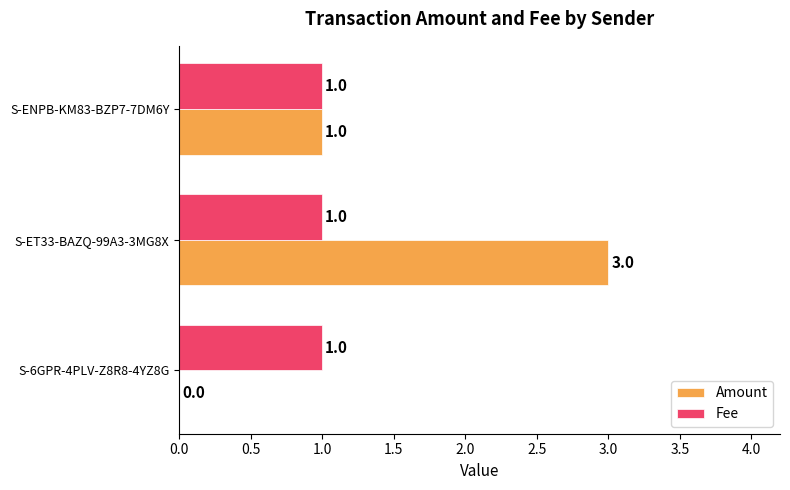

The value of Amount at S-6GPR-4PLV-Z8R8-4YZ8G is 2. True or false?

False